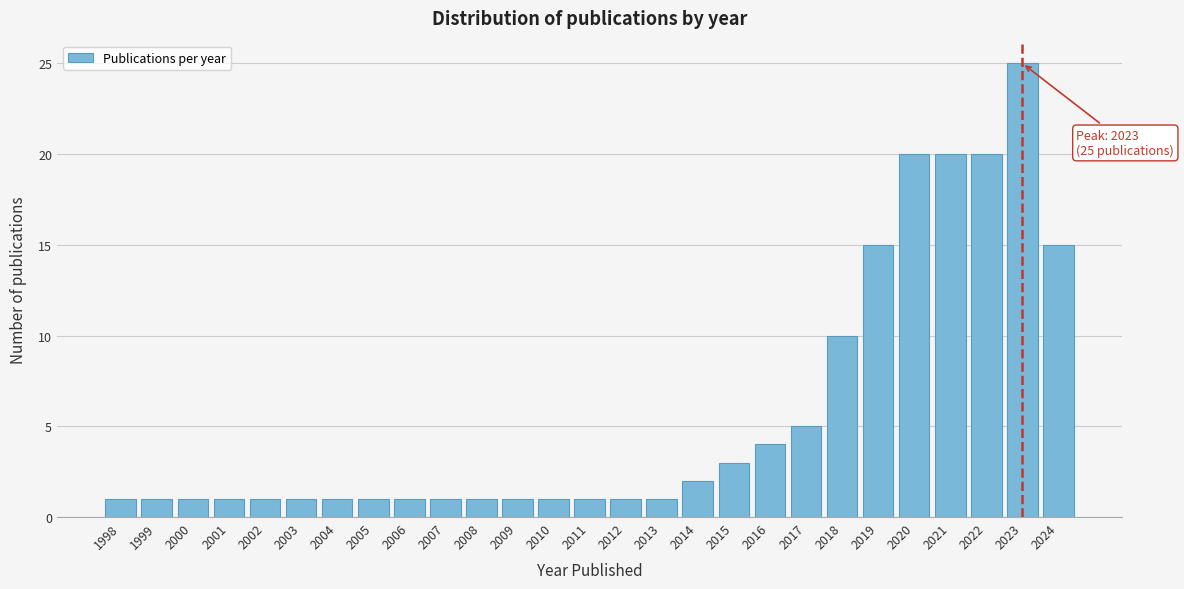

Reading left to right, list all the values displayed in this chart.

1	1	1	1	1	1	1	1	1	1	1	1	1	1	1	1	2	3	4	5	10	15	20	20	20	25	15